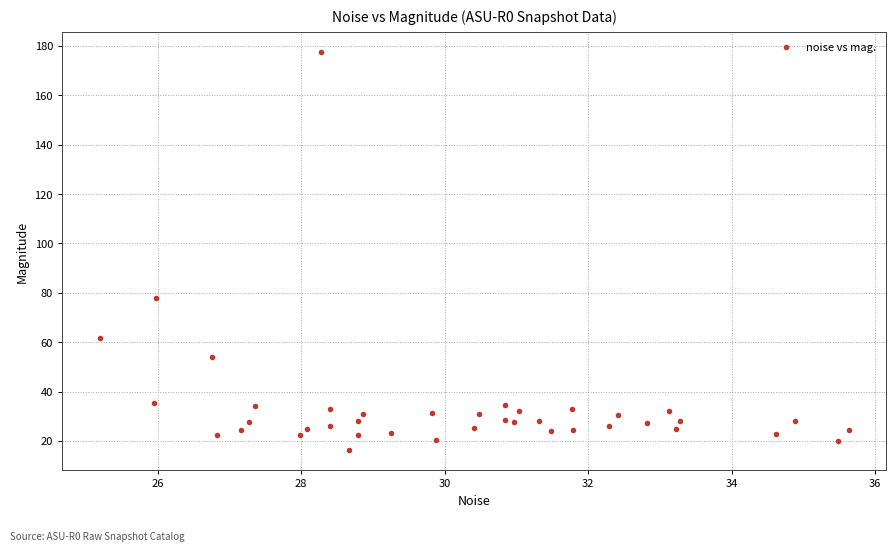

What is the range of X values (max minus min)?

10.4